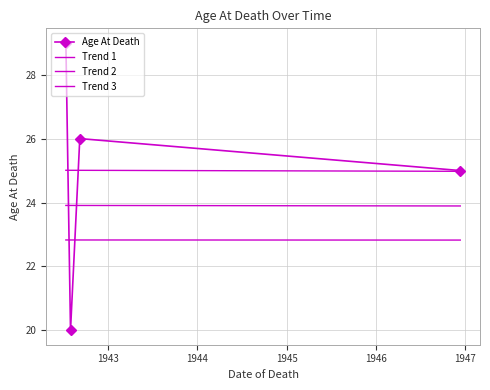

Where is the data nearest to the value 24?

1946-12-14